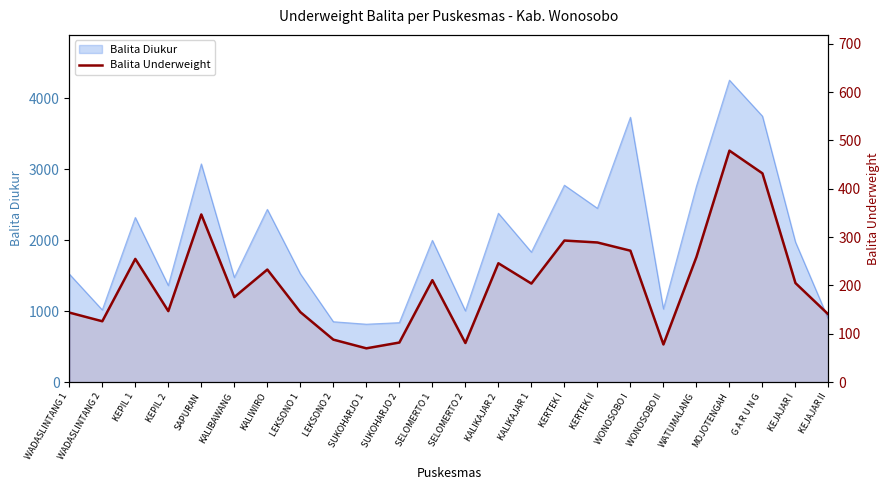

How many points are higher than both their immediate neighbors (excluding endpoints)?

7